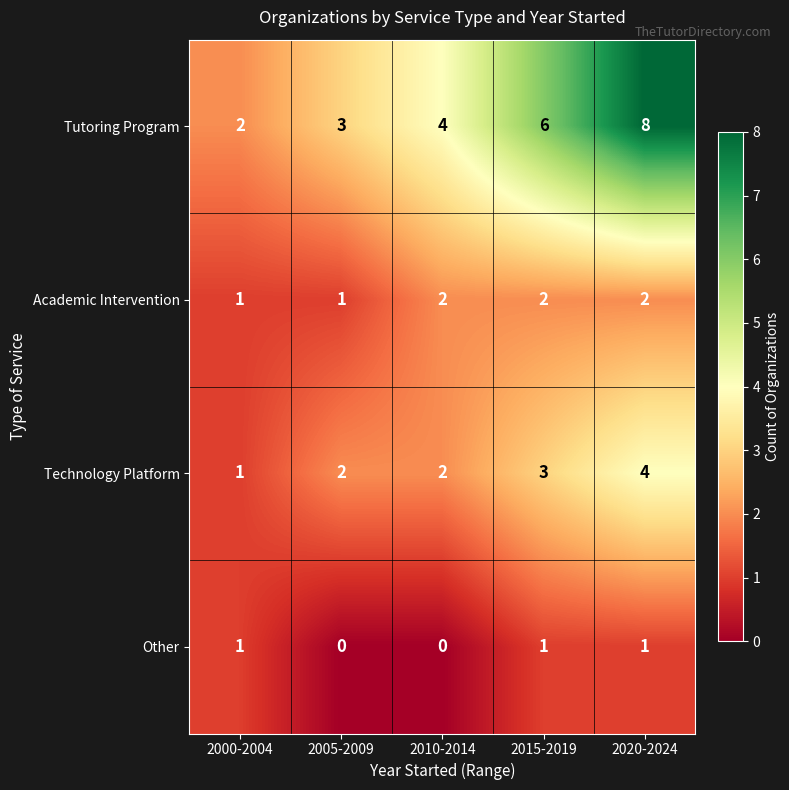

Reading left to right, transcribe all the data shown in this chart.

Tutoring Program: 2000-2004=2	2005-2009=3	2010-2014=4	2015-2019=6	2020-2024=8
Academic Intervention: 2000-2004=1	2005-2009=1	2010-2014=2	2015-2019=2	2020-2024=2
Technology Platform: 2000-2004=1	2005-2009=2	2010-2014=2	2015-2019=3	2020-2024=4
Other: 2000-2004=1	2005-2009=0	2010-2014=0	2015-2019=1	2020-2024=1